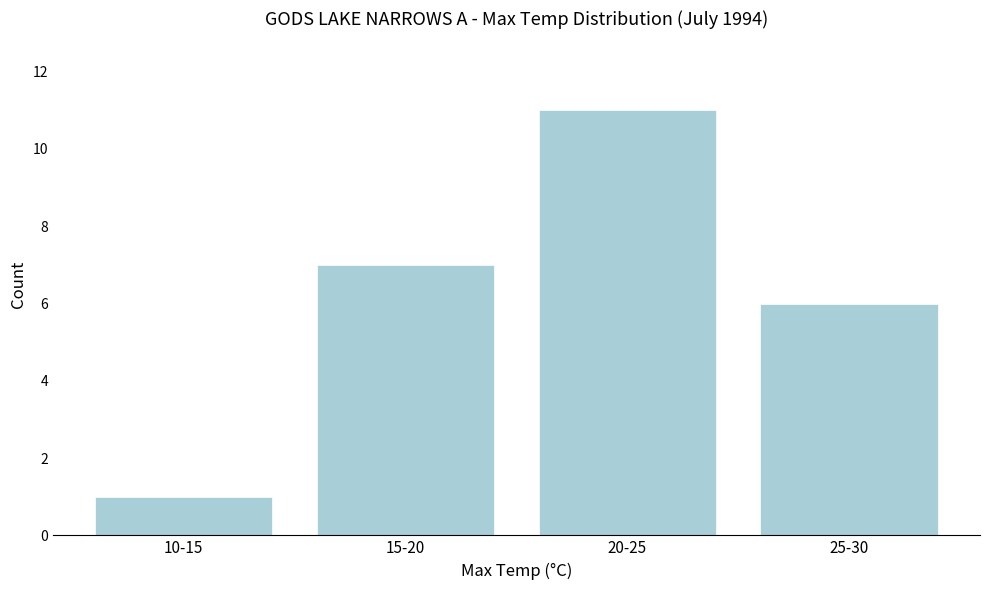

Reading left to right, list all the values displayed in this chart.

1	7	11	6